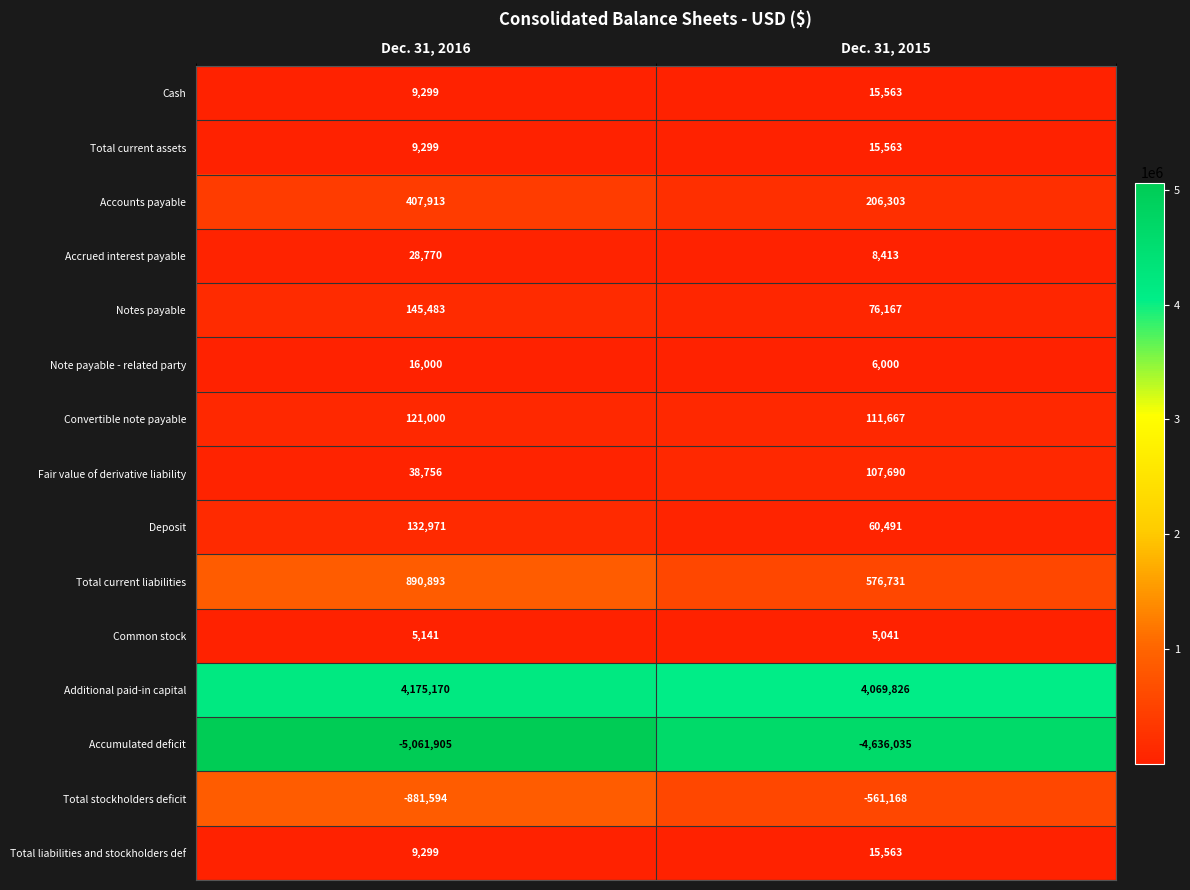

Rank the categories by Accounts payable value from lowest to highest.

Dec. 31, 2015, Dec. 31, 2016